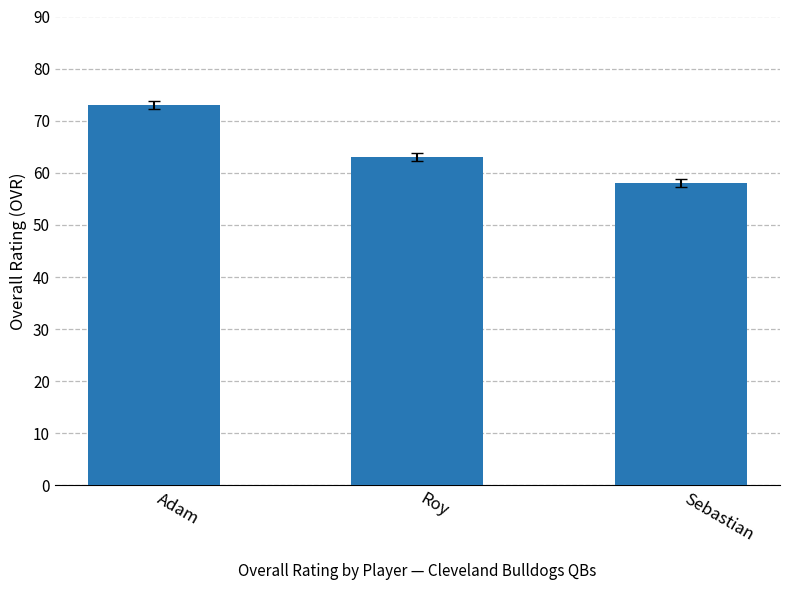

Rank the categories by value from lowest to highest.

Sebastian, Roy, Adam